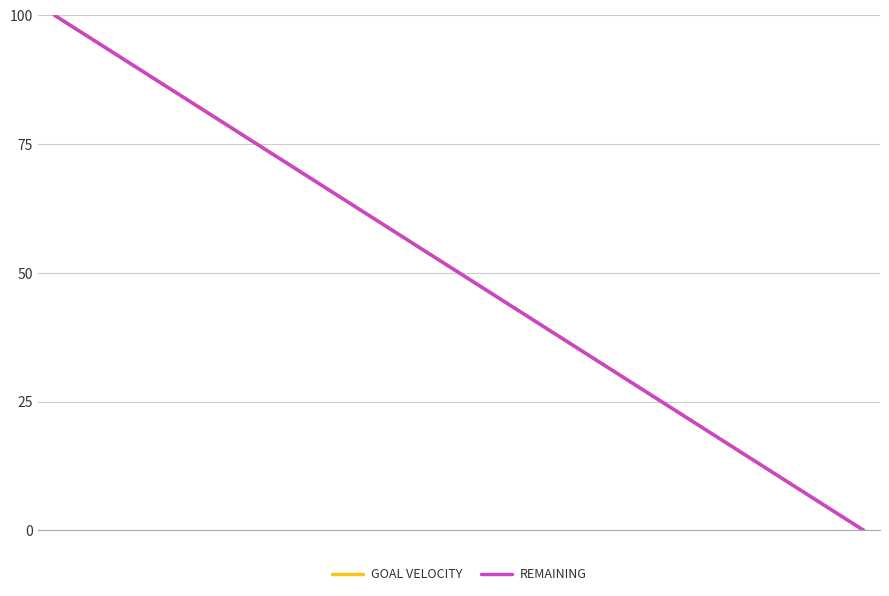

Does the chart display data point markers on the line(s)?

No